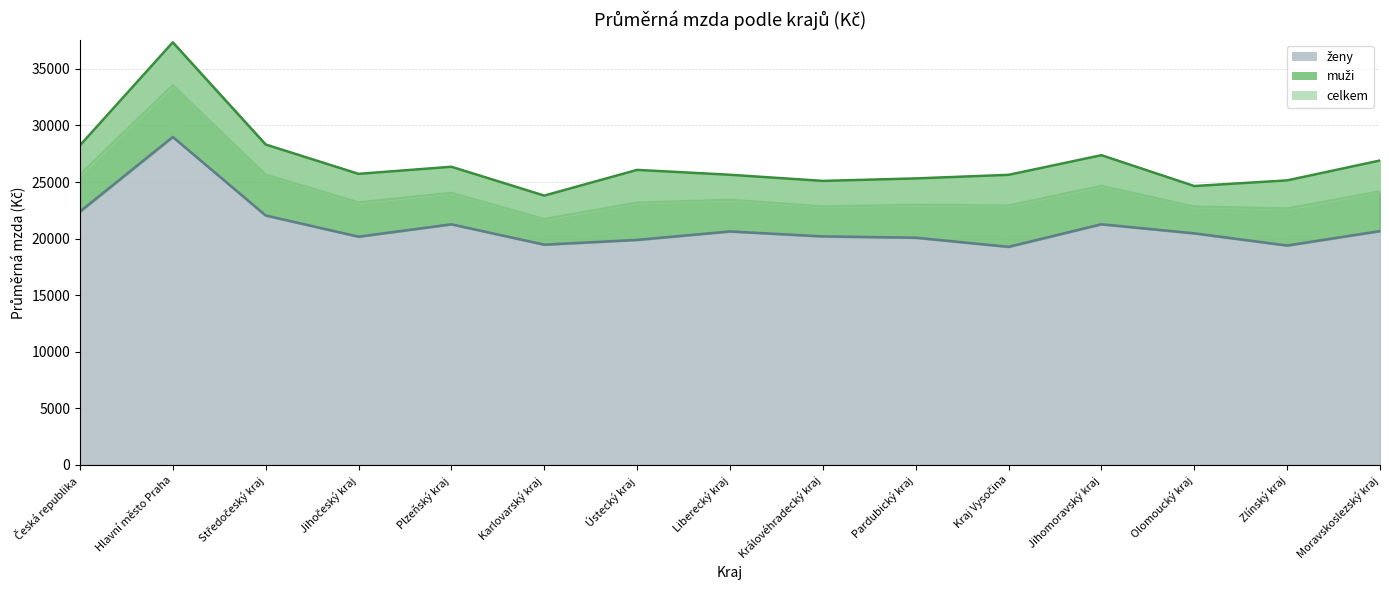

Where does the muži series first go above 25721?

Česká republika